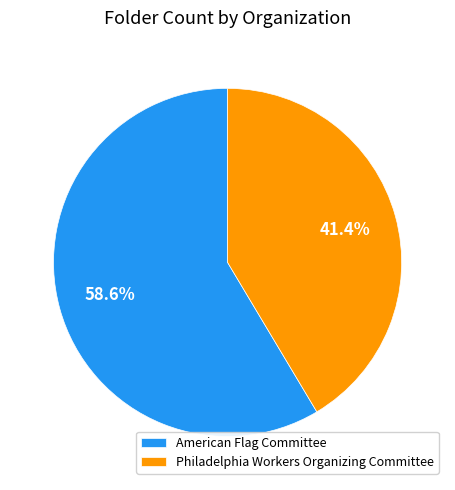

What percentage is the American Flag Committee slice, to the nearest percent?

59%